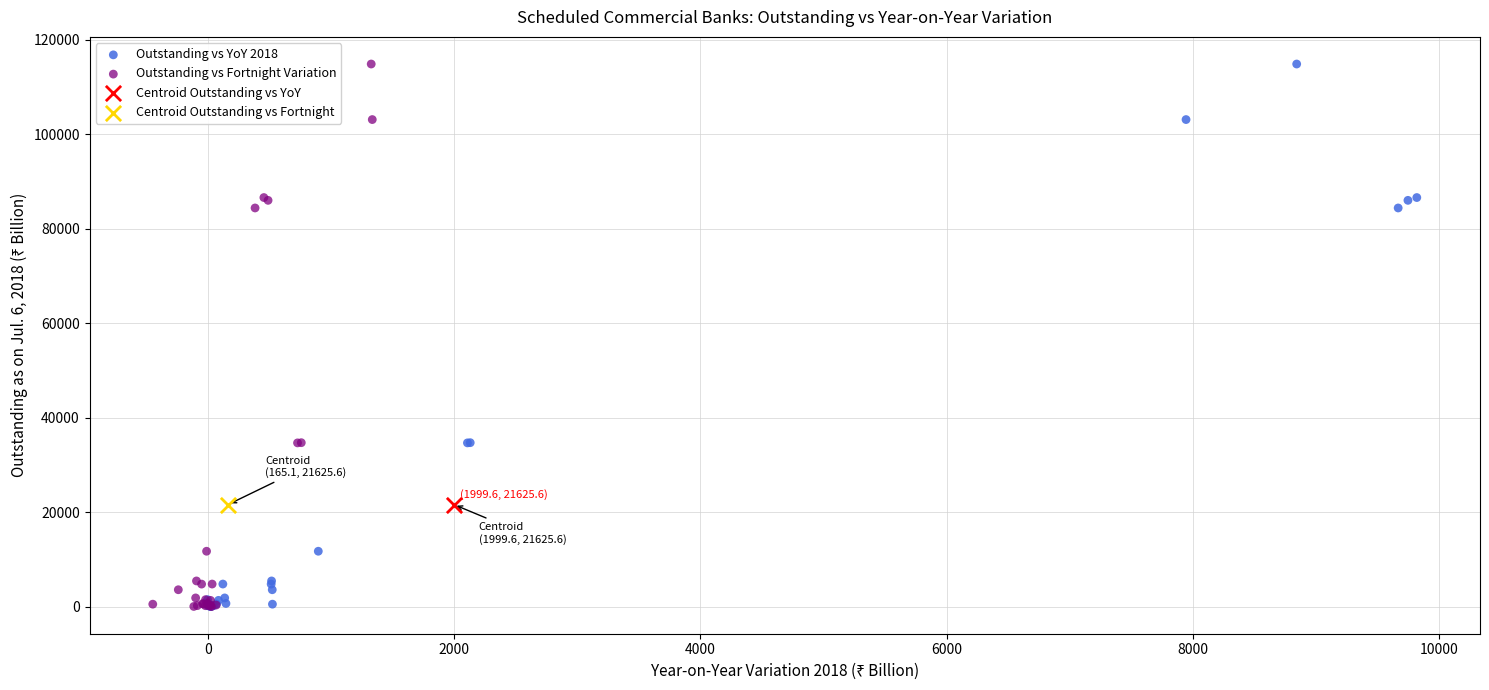

What are all the series names shown in the legend?

Outstanding vs YoY 2018, Outstanding vs Fortnight Variation, Centroid Outstanding vs YoY, Centroid Outstanding vs Fortnight